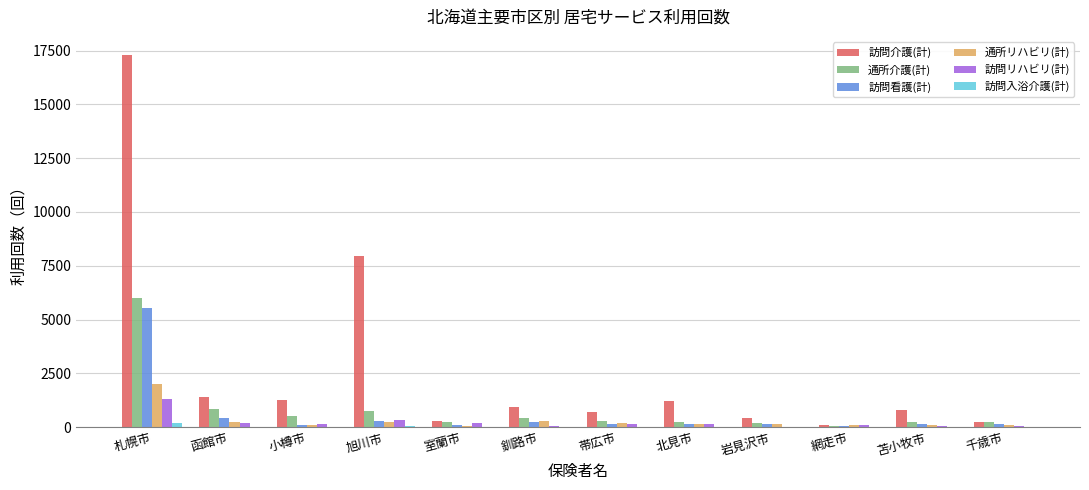

How many categories are shown in the chart?

12